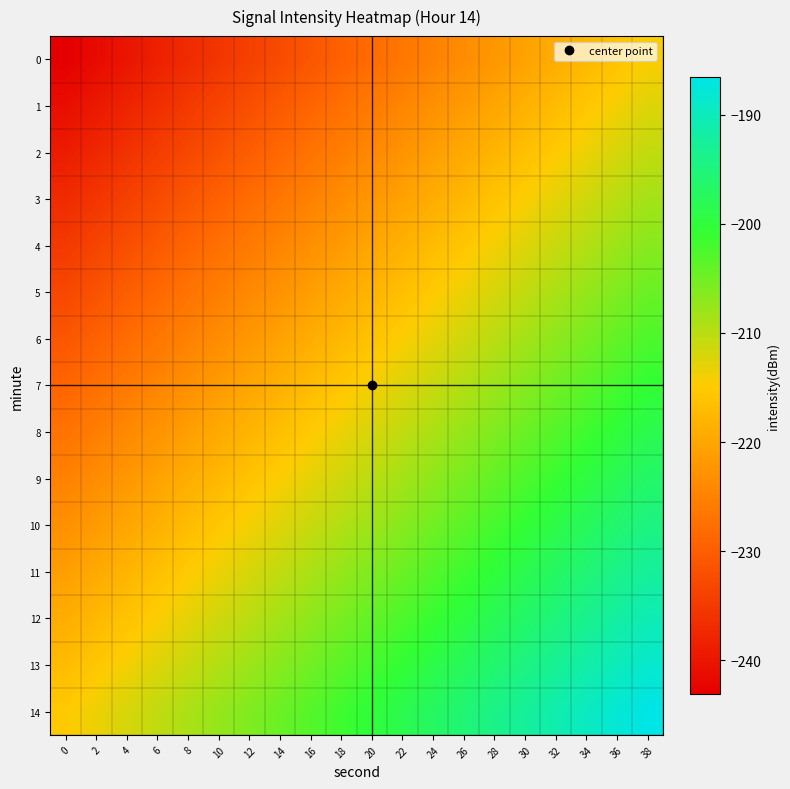

Reading right to left, transcribe all the data shown in this chart.

0: 38=-214.6	36=-216.1	34=-217.6	32=-219.1	30=-220.6	28=-222.1	26=-223.6	24=-225.1	22=-226.6	20=-228.1	18=-229.6	16=-231.1	14=-232.6	12=-234.1	10=-235.6	8=-237.1	6=-238.6	4=-240.1	2=-241.6	0=-243.1
1: 38=-212.6	36=-214.1	34=-215.6	32=-217.1	30=-218.6	28=-220.1	26=-221.6	24=-223.1	22=-224.6	20=-226.1	18=-227.6	16=-229.1	14=-230.6	12=-232.1	10=-233.6	8=-235.1	6=-236.6	4=-238.1	2=-239.6	0=-241.1
2: 38=-210.6	36=-212.1	34=-213.6	32=-215.1	30=-216.6	28=-218.1	26=-219.6	24=-221.1	22=-222.6	20=-224.1	18=-225.6	16=-227.1	14=-228.6	12=-230.1	10=-231.6	8=-233.1	6=-234.6	4=-236.1	2=-237.6	0=-239.1
3: 38=-208.6	36=-210.1	34=-211.6	32=-213.1	30=-214.6	28=-216.1	26=-217.6	24=-219.1	22=-220.6	20=-222.1	18=-223.6	16=-225.1	14=-226.6	12=-228.1	10=-229.6	8=-231.1	6=-232.6	4=-234.1	2=-235.6	0=-237.1
4: 38=-206.6	36=-208.1	34=-209.6	32=-211.1	30=-212.6	28=-214.1	26=-215.6	24=-217.1	22=-218.6	20=-220.1	18=-221.6	16=-223.1	14=-224.6	12=-226.1	10=-227.6	8=-229.1	6=-230.6	4=-232.1	2=-233.6	0=-235.1
5: 38=-204.6	36=-206.1	34=-207.6	32=-209.1	30=-210.6	28=-212.1	26=-213.6	24=-215.1	22=-216.6	20=-218.1	18=-219.6	16=-221.1	14=-222.6	12=-224.1	10=-225.6	8=-227.1	6=-228.6	4=-230.1	2=-231.6	0=-233.1
6: 38=-202.6	36=-204.1	34=-205.6	32=-207.1	30=-208.6	28=-210.1	26=-211.6	24=-213.1	22=-214.6	20=-216.1	18=-217.6	16=-219.1	14=-220.6	12=-222.1	10=-223.6	8=-225.1	6=-226.6	4=-228.1	2=-229.6	0=-231.1
7: 38=-200.6	36=-202.1	34=-203.6	32=-205.1	30=-206.6	28=-208.1	26=-209.6	24=-211.1	22=-212.6	20=-214.1	18=-215.6	16=-217.1	14=-218.6	12=-220.1	10=-221.6	8=-223.1	6=-224.6	4=-226.1	2=-227.6	0=-229.1
8: 38=-198.6	36=-200.1	34=-201.6	32=-203.1	30=-204.6	28=-206.1	26=-207.6	24=-209.1	22=-210.6	20=-212.1	18=-213.6	16=-215.1	14=-216.6	12=-218.1	10=-219.6	8=-221.1	6=-222.6	4=-224.1	2=-225.6	0=-227.1
9: 38=-196.6	36=-198.1	34=-199.6	32=-201.1	30=-202.6	28=-204.1	26=-205.6	24=-207.1	22=-208.6	20=-210.1	18=-211.6	16=-213.1	14=-214.6	12=-216.1	10=-217.6	8=-219.1	6=-220.6	4=-222.1	2=-223.6	0=-225.1
10: 38=-194.6	36=-196.1	34=-197.6	32=-199.1	30=-200.6	28=-202.1	26=-203.6	24=-205.1	22=-206.6	20=-208.1	18=-209.6	16=-211.1	14=-212.6	12=-214.1	10=-215.6	8=-217.1	6=-218.6	4=-220.1	2=-221.6	0=-223.1
11: 38=-192.6	36=-194.1	34=-195.6	32=-197.1	30=-198.6	28=-200.1	26=-201.6	24=-203.1	22=-204.6	20=-206.1	18=-207.6	16=-209.1	14=-210.6	12=-212.1	10=-213.6	8=-215.1	6=-216.6	4=-218.1	2=-219.6	0=-221.1
12: 38=-190.6	36=-192.1	34=-193.6	32=-195.1	30=-196.6	28=-198.1	26=-199.6	24=-201.1	22=-202.6	20=-204.1	18=-205.6	16=-207.1	14=-208.6	12=-210.1	10=-211.6	8=-213.1	6=-214.6	4=-216.1	2=-217.6	0=-219.1
13: 38=-188.6	36=-190.1	34=-191.6	32=-193.1	30=-194.6	28=-196.1	26=-197.6	24=-199.1	22=-200.6	20=-202.1	18=-203.6	16=-205.1	14=-206.6	12=-208.1	10=-209.6	8=-211.1	6=-212.6	4=-214.1	2=-215.6	0=-217.1
14: 38=-186.6	36=-188.1	34=-189.6	32=-191.1	30=-192.6	28=-194.1	26=-195.6	24=-197.1	22=-198.6	20=-200.1	18=-201.6	16=-203.1	14=-204.6	12=-206.1	10=-207.6	8=-209.1	6=-210.6	4=-212.1	2=-213.6	0=-215.1